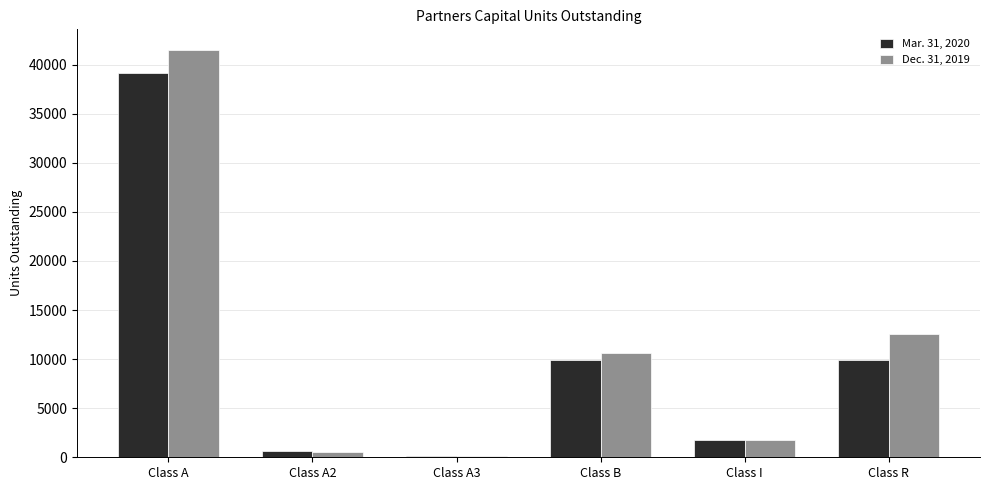

What is the total value across all series at Class R?

22434.3